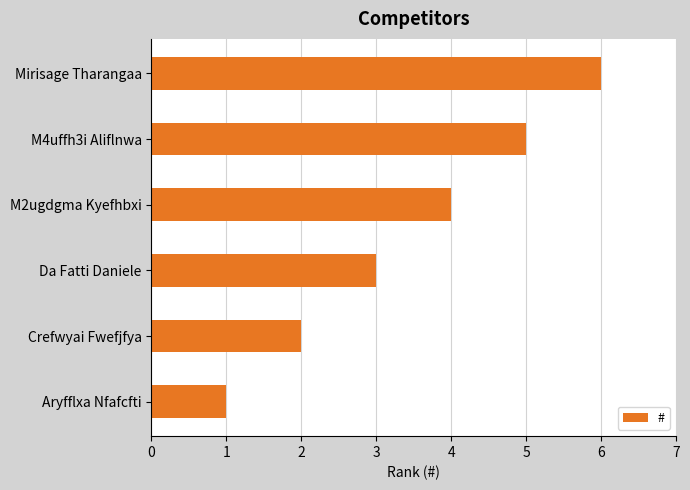

Which category has the highest value across all series?

Mirisage Tharangaa